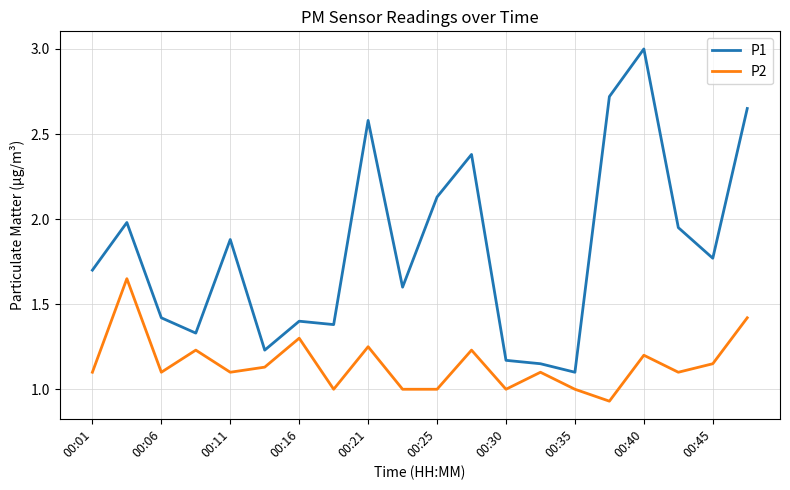

What is the difference between the maximum and minimum values in the P2 series?

0.7